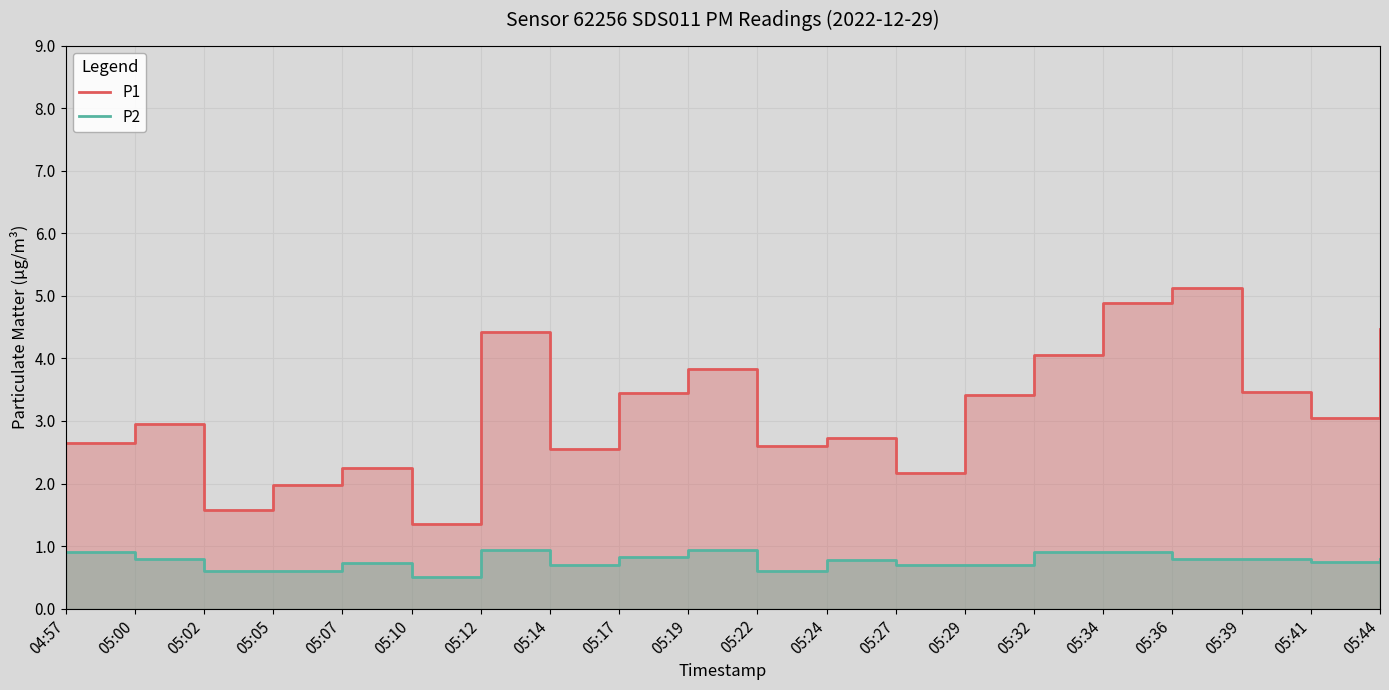

At which category does P1 reach its first local valley?

05:02